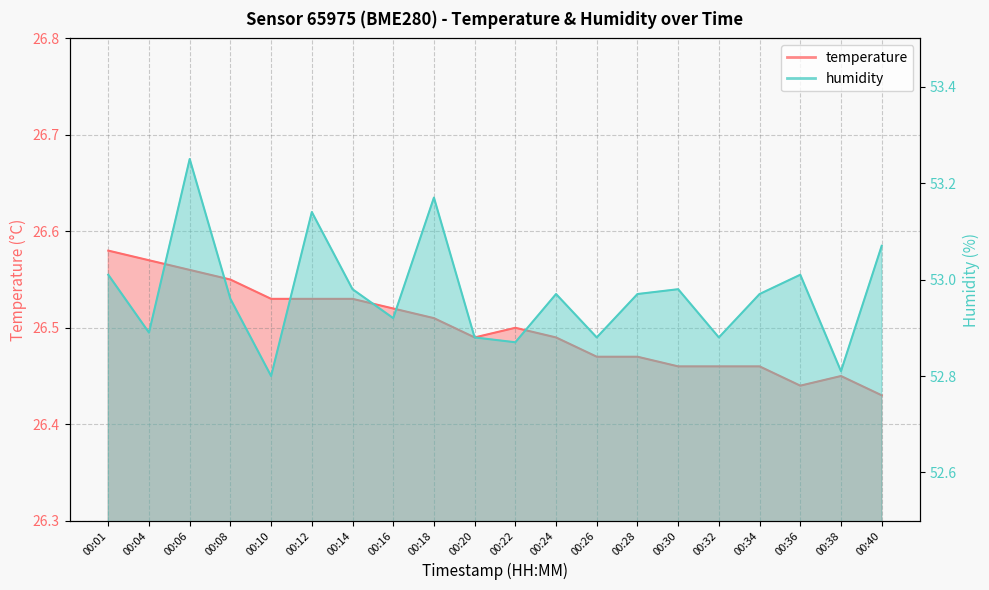

In humidity, how many points are lower than both neighbors (excluding endpoints)?

7